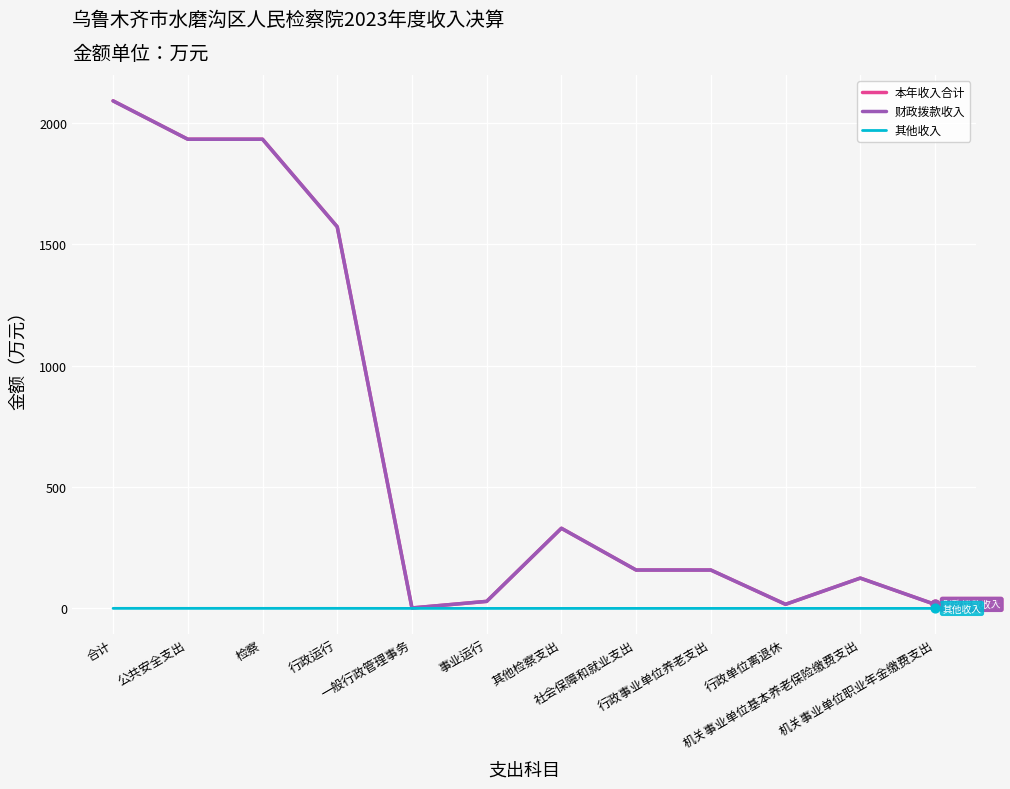

What is the greatest value displayed?

2091.0